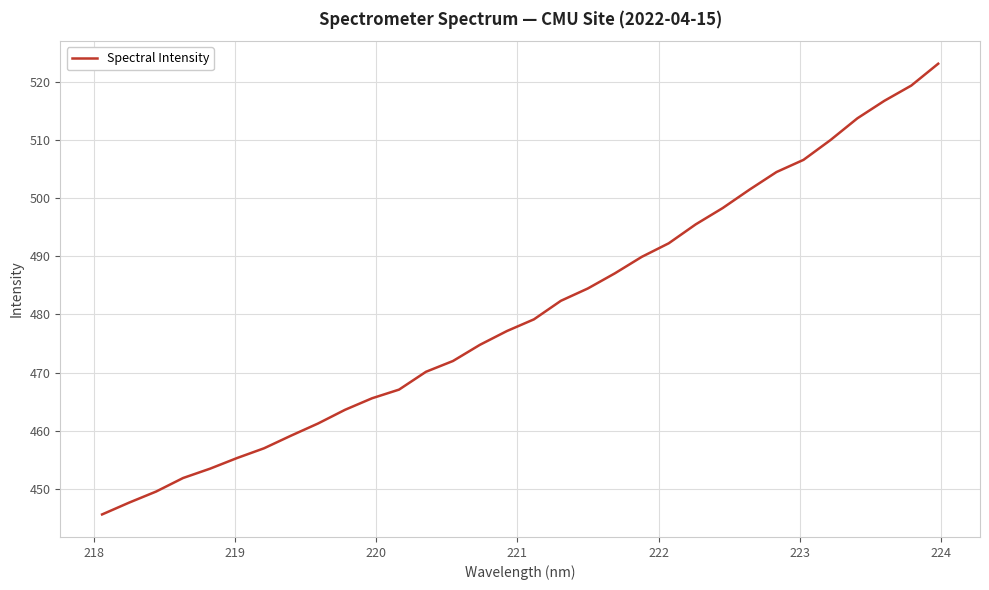

What is the greatest value displayed?

523.1